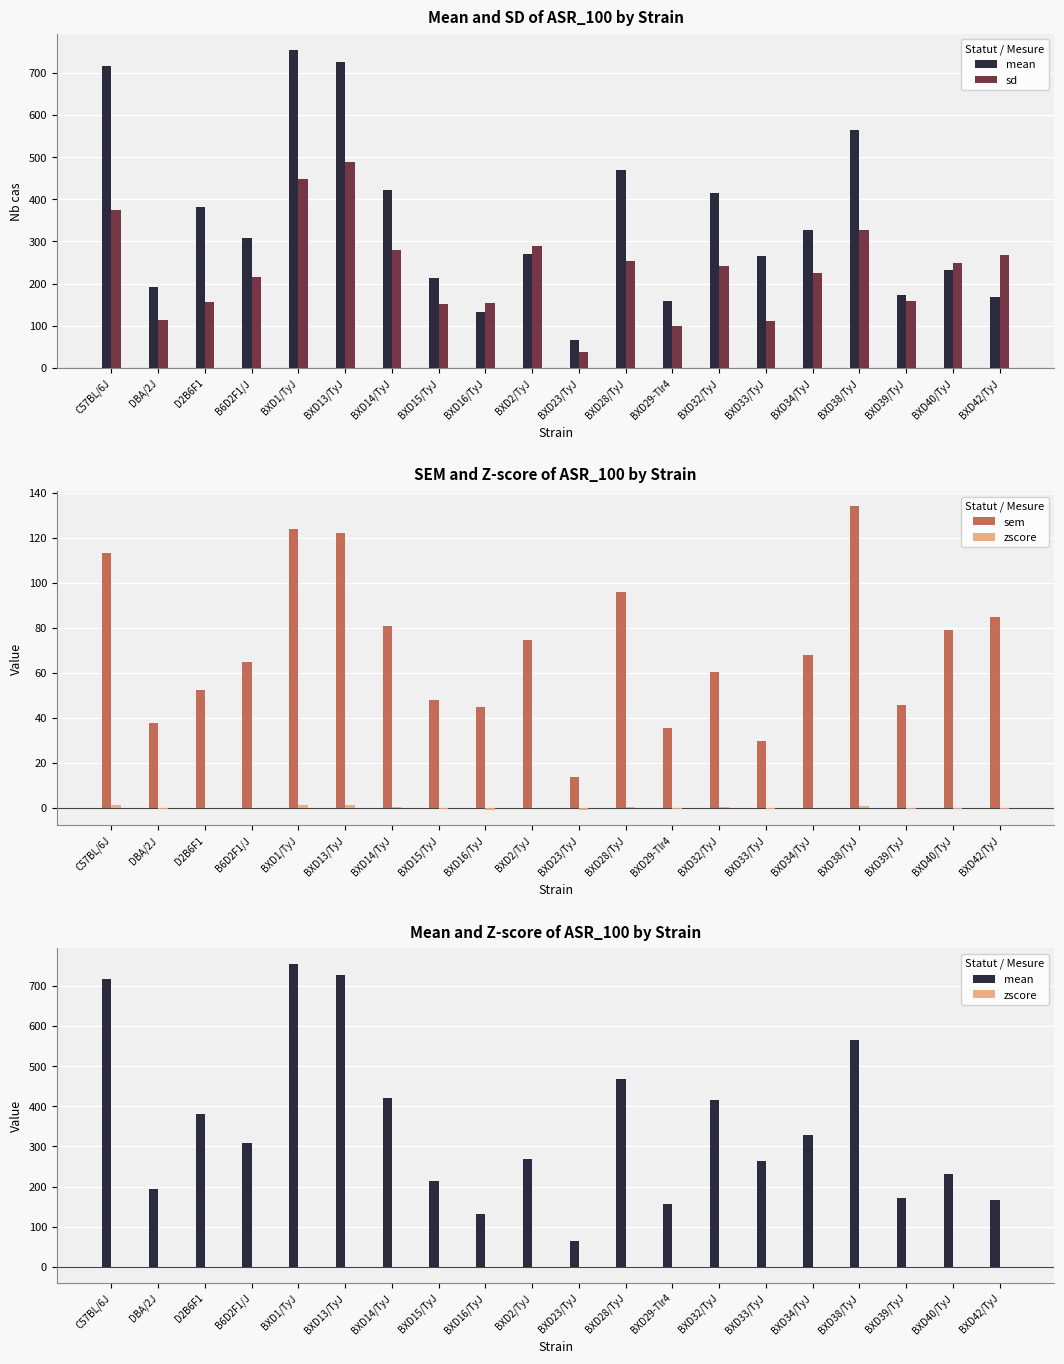

Rank the series at C57BL/6J from highest to lowest value.

mean, sd, sem, zscore